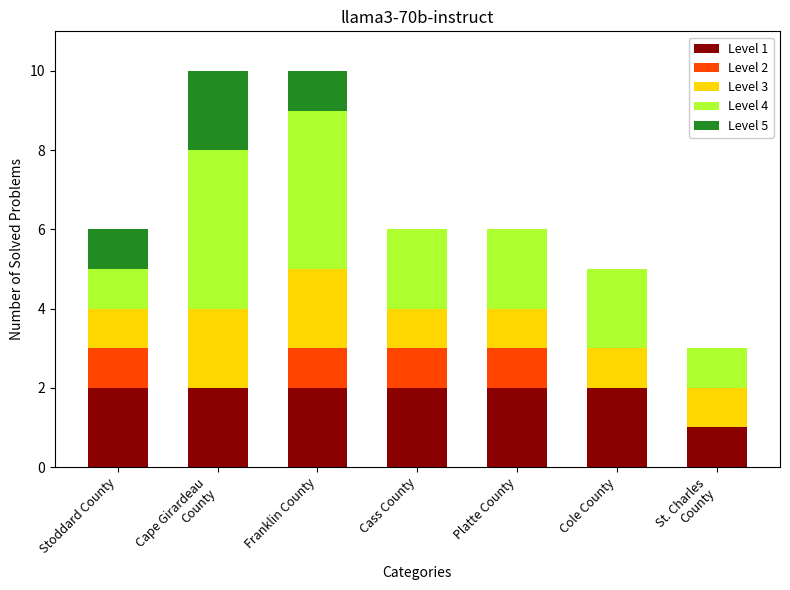

What is the sum of the Level 1 values at Franklin County and Cape Girardeau
County?

4